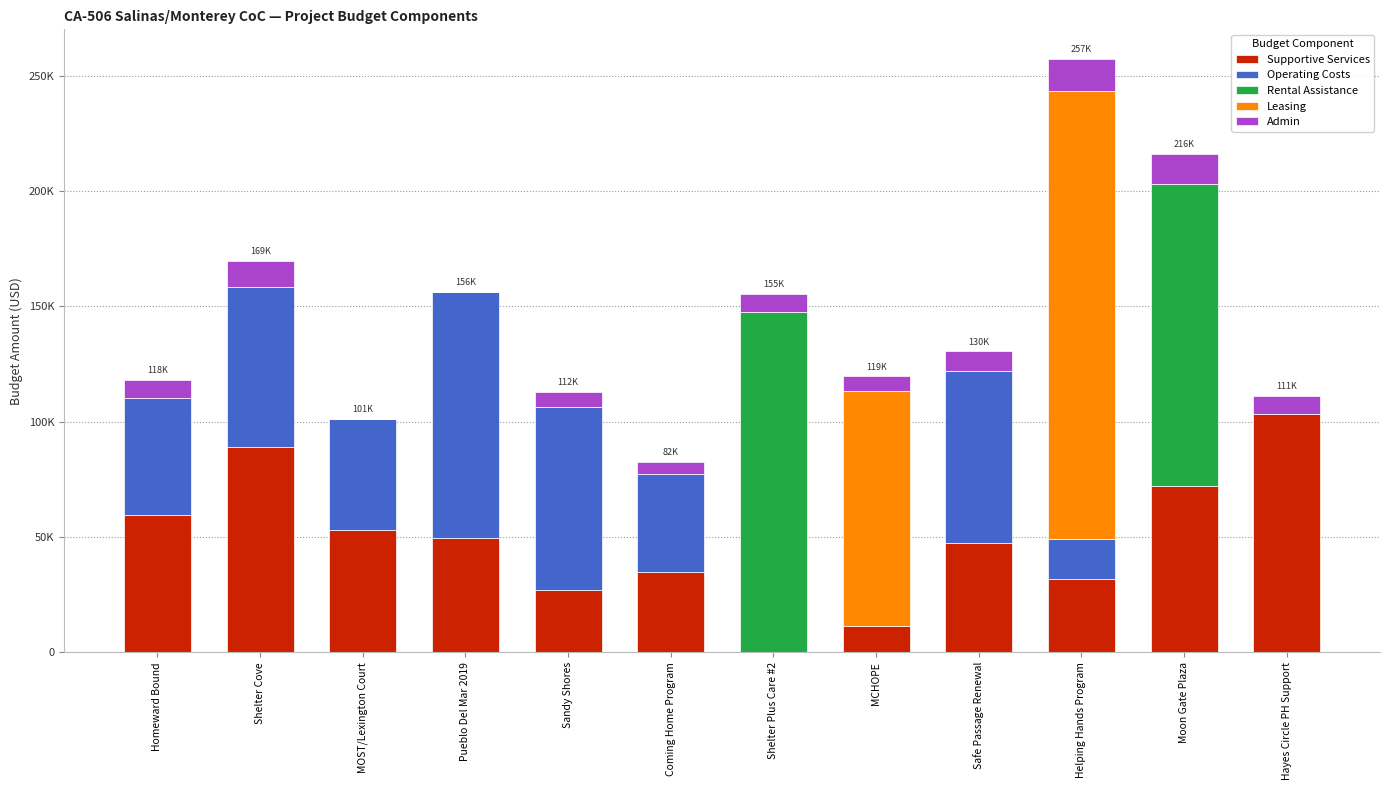

What are all the series names shown in the legend?

Supportive Services, Operating Costs, Rental Assistance, Leasing, Admin